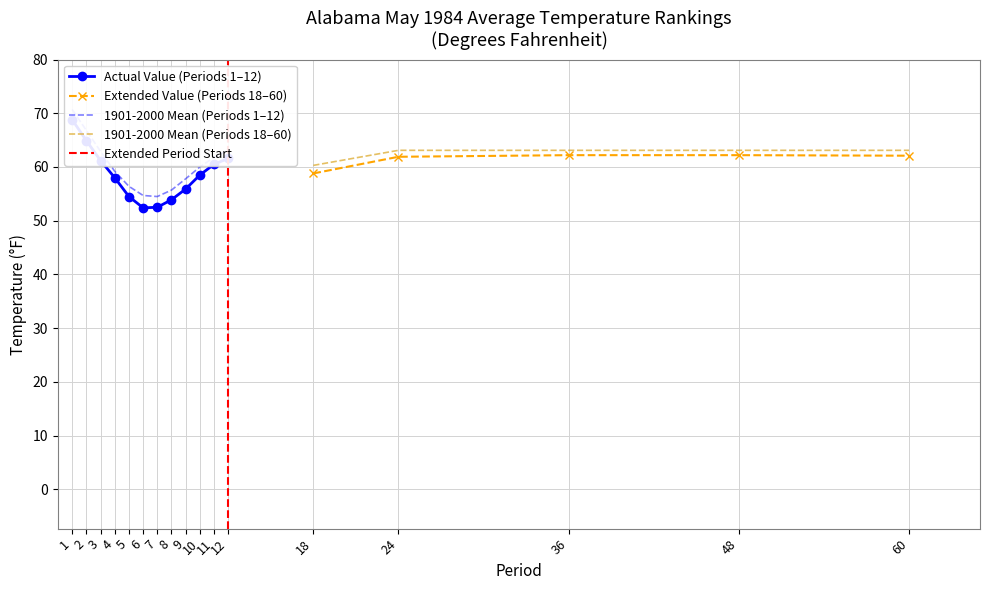

What is the difference between the maximum and minimum values in the Value series?

16.4